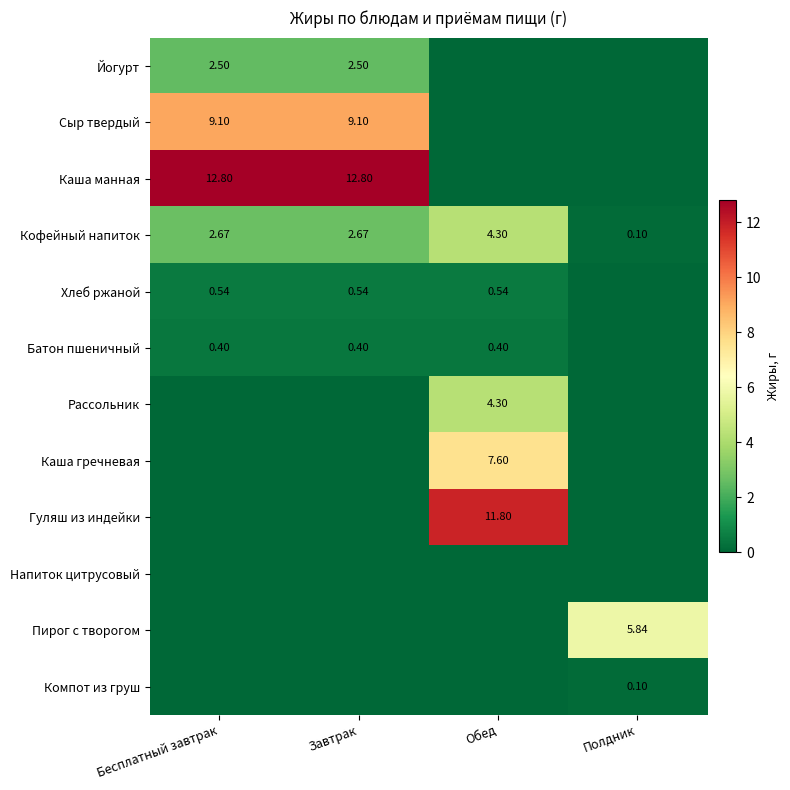

At which category does the chart reach its minimum across all series?

Обед